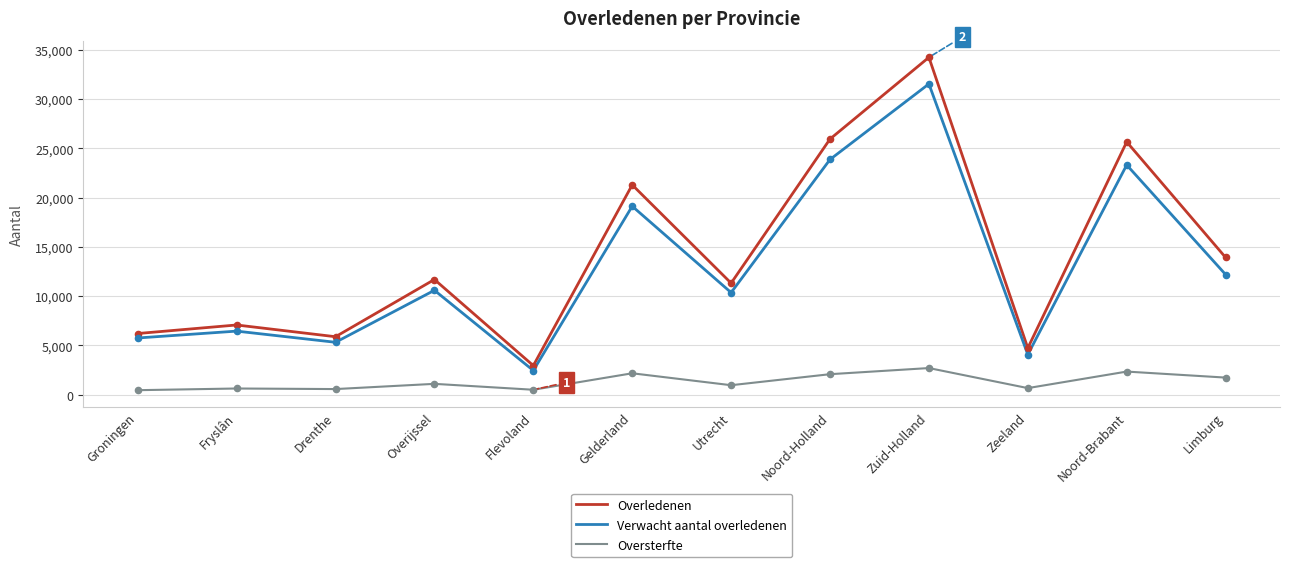

At which category is the sum across all series the highest?

Zuid-Holland